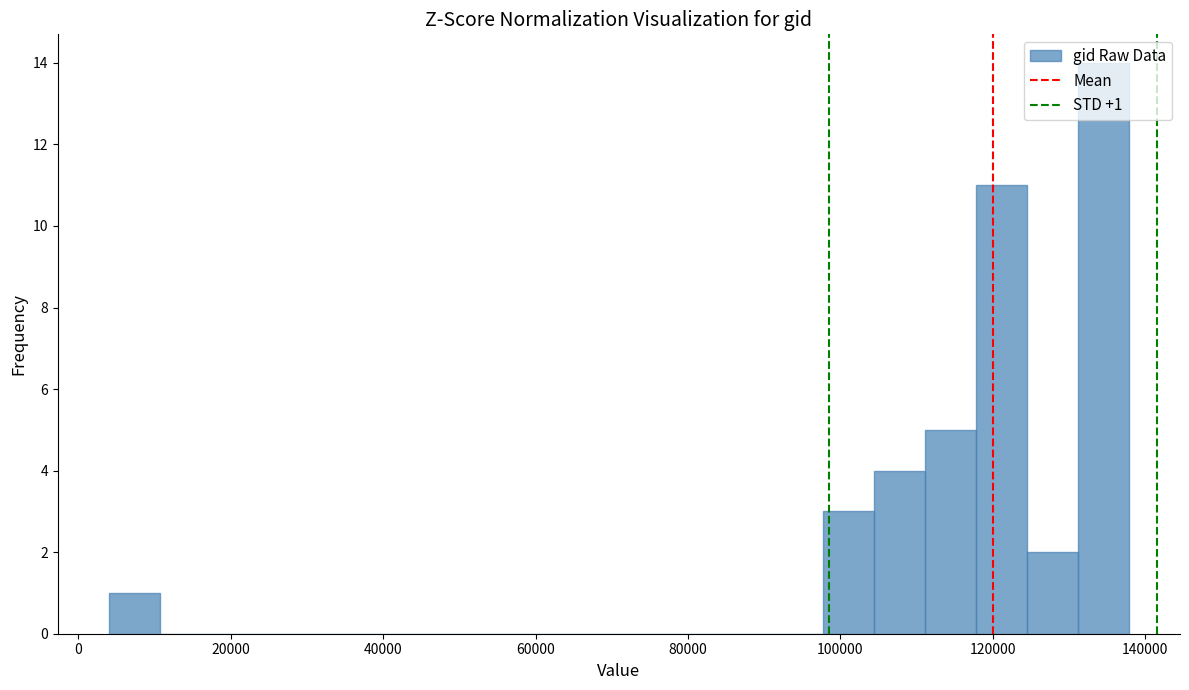

Around what value on the x-axis is the tallest bar? Give the approximate position of its centre, as read against the axis.

134000